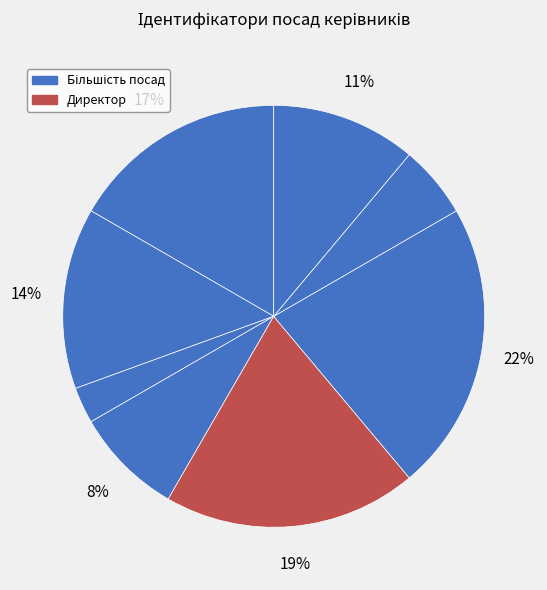

How many segments does this pie chart have?

8